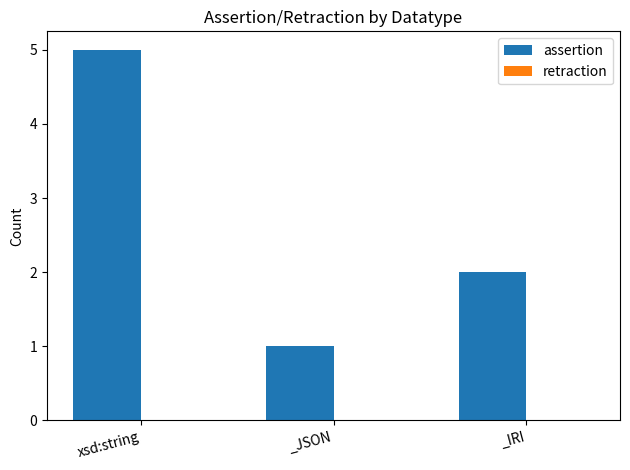

What is the change in value from xsd:string to _JSON?

-4